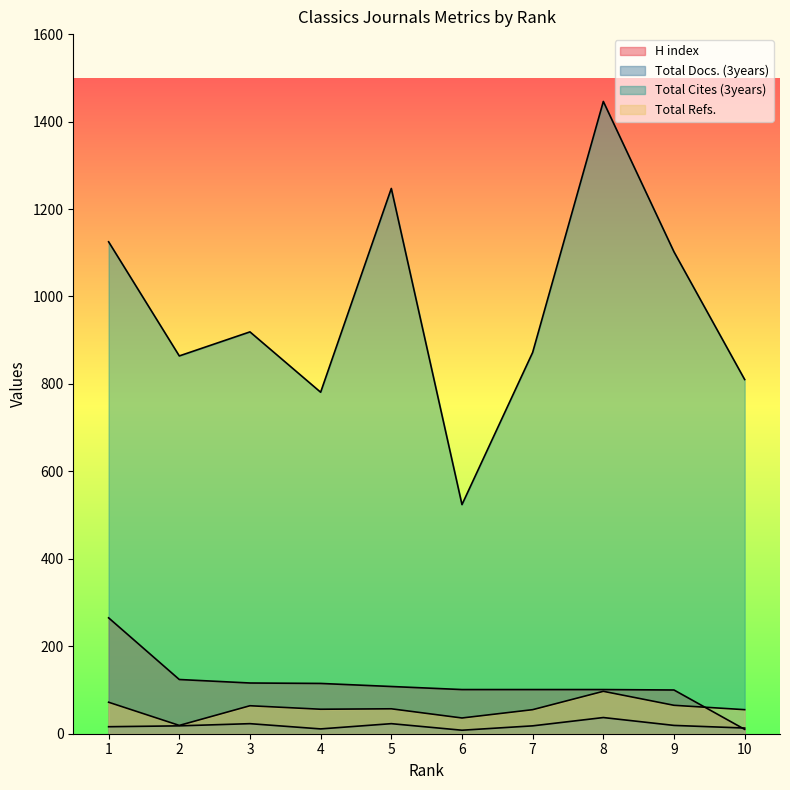

Does the chart have visible grid lines?

No